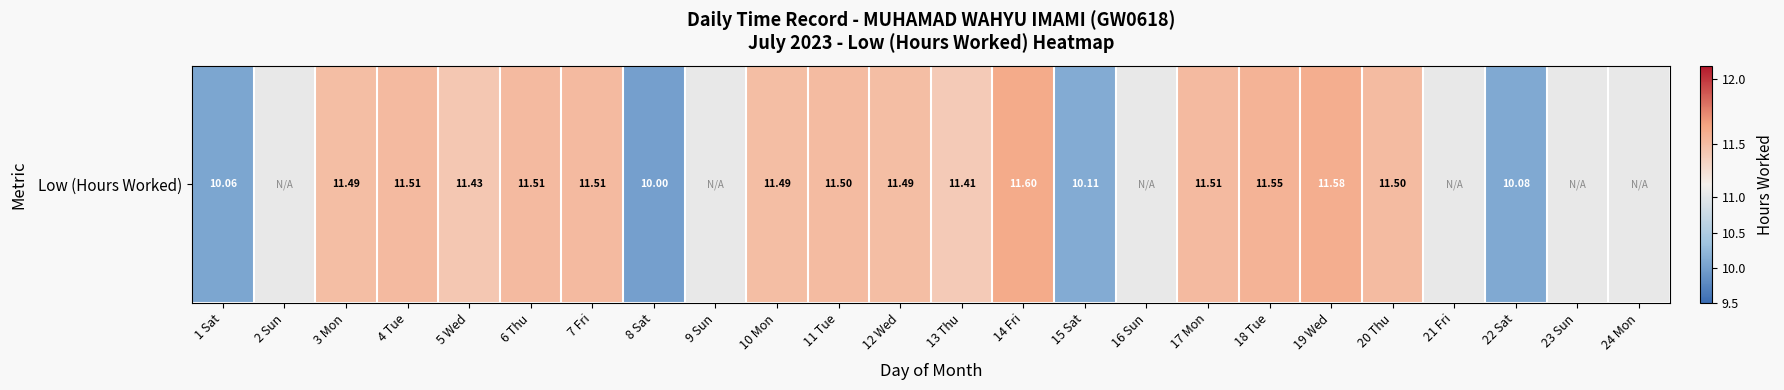

Reading right to left, extract all data points from this chart.

24 Mon=0.0	23 Sun=0.0	22 Sat=10.1	21 Fri=0.0	20 Thu=11.5	19 Wed=11.6	18 Tue=11.6	17 Mon=11.5	16 Sun=0.0	15 Sat=10.1	14 Fri=11.6	13 Thu=11.4	12 Wed=11.5	11 Tue=11.5	10 Mon=11.5	9 Sun=0.0	8 Sat=10.0	7 Fri=11.5	6 Thu=11.5	5 Wed=11.4	4 Tue=11.5	3 Mon=11.5	2 Sun=0.0	1 Sat=10.1